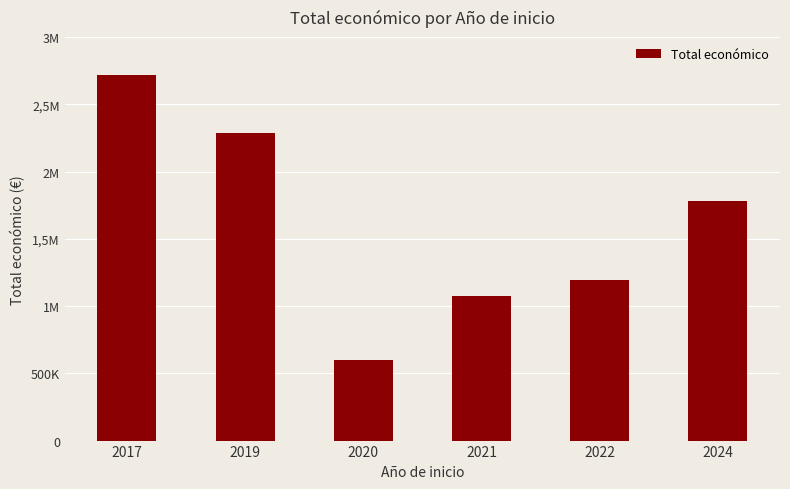

What is the greatest value displayed?

2719113